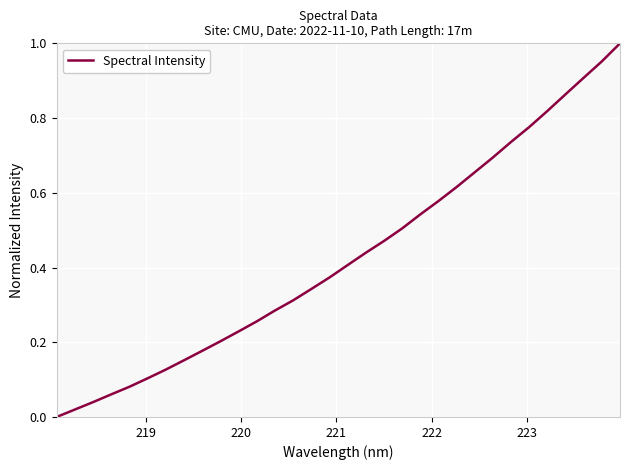

Does the chart display data point markers on the line(s)?

No